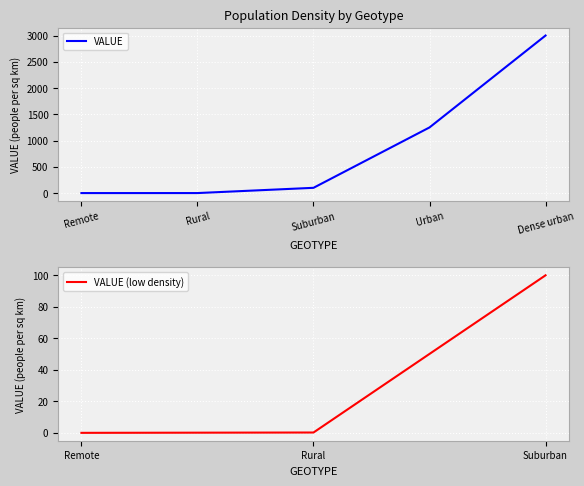

Reading left to right, what are all the values shown in this chart?

-0.0	0.2	100.0	1250.0	3000.0